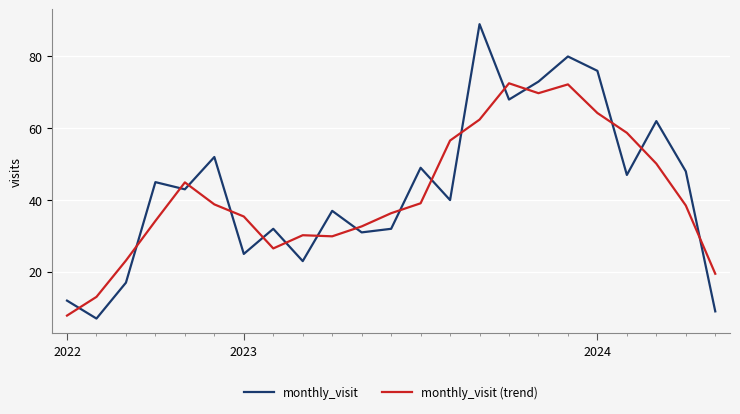

Rank the series by their maximum value, from highest to lowest.

monthly_visit, monthly_visit (trend)